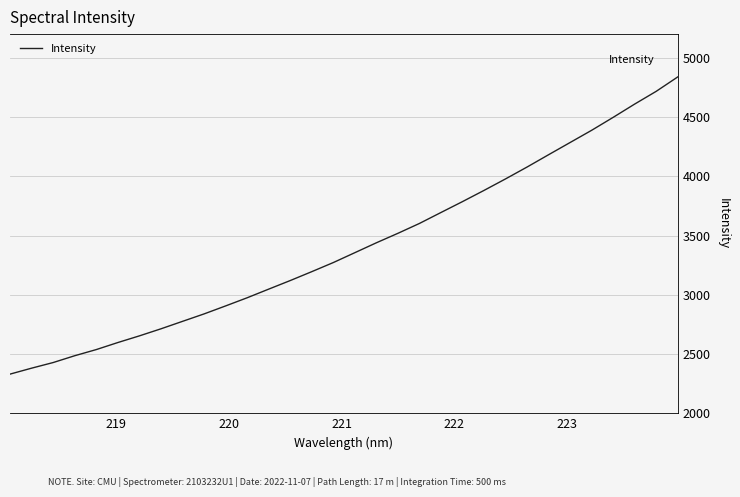

What is the greatest value displayed?

4838.4